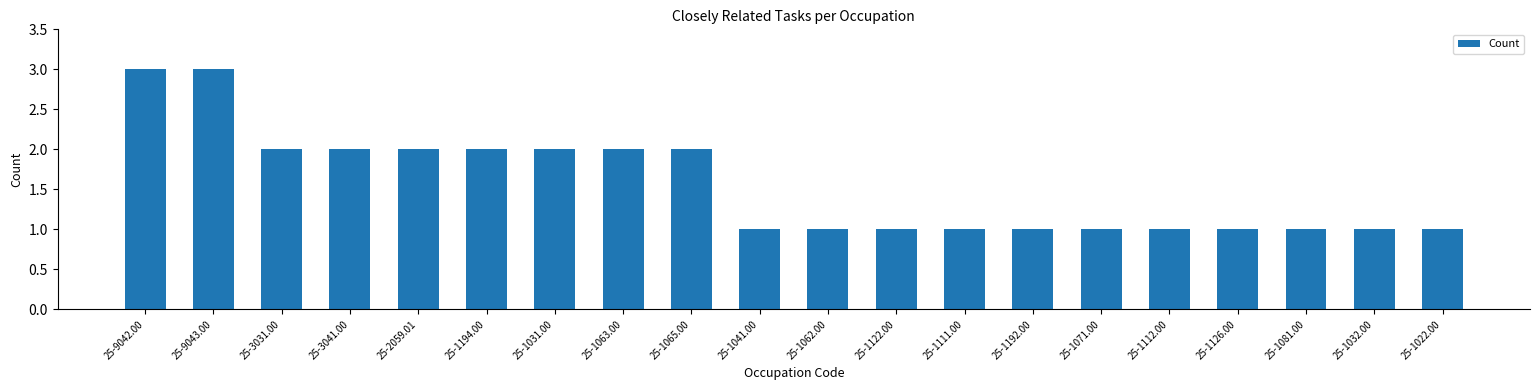

What position from the right is 25-1062.00?

10